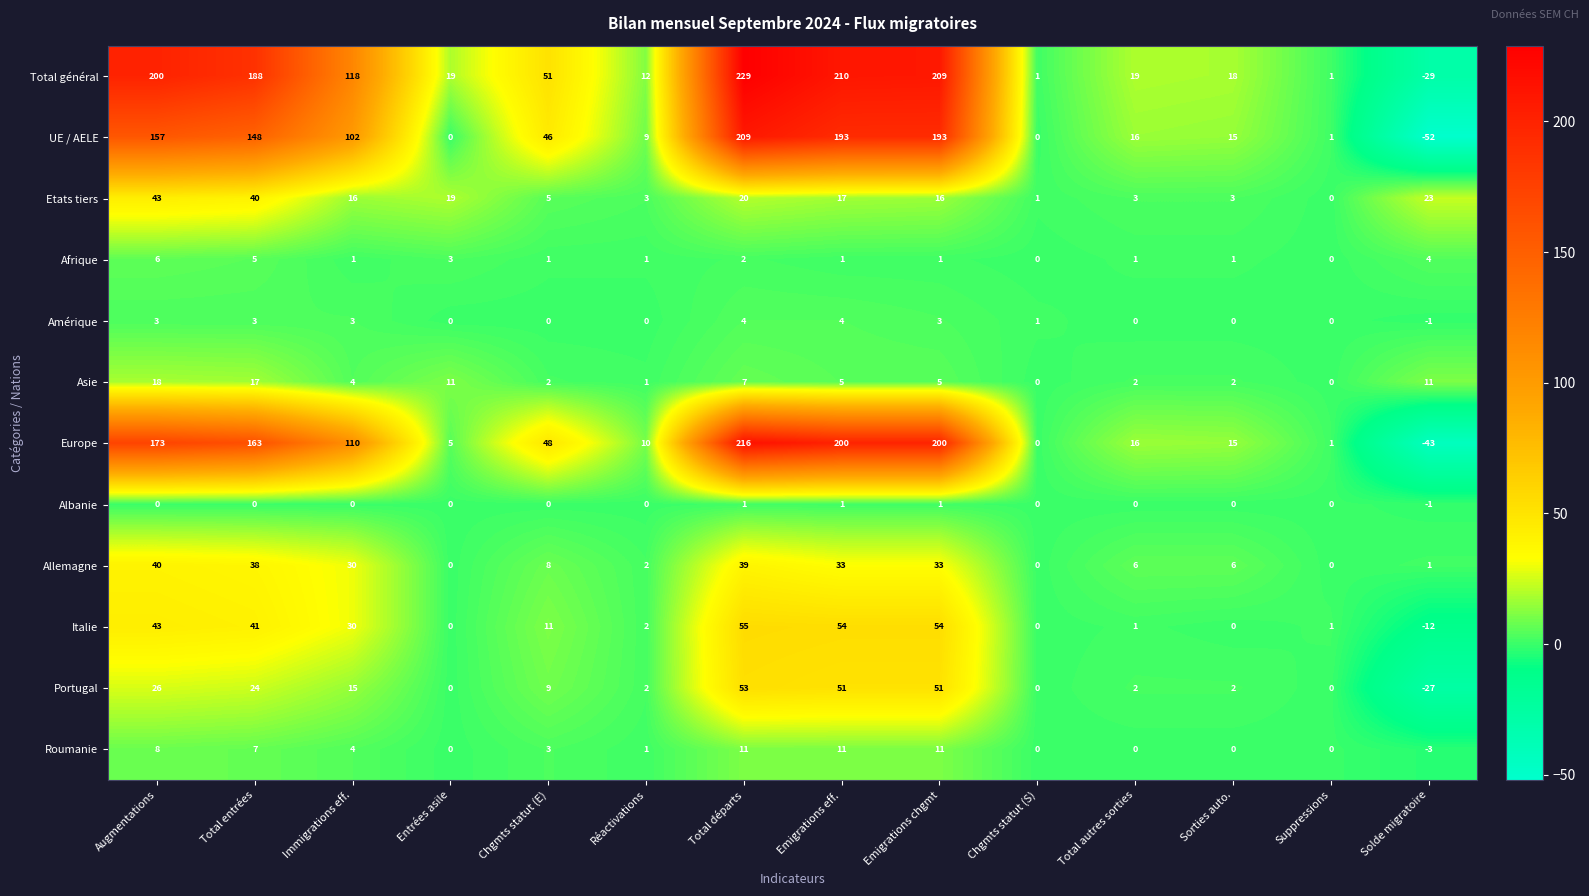

What is the total value across all series at Entrées asile?

57